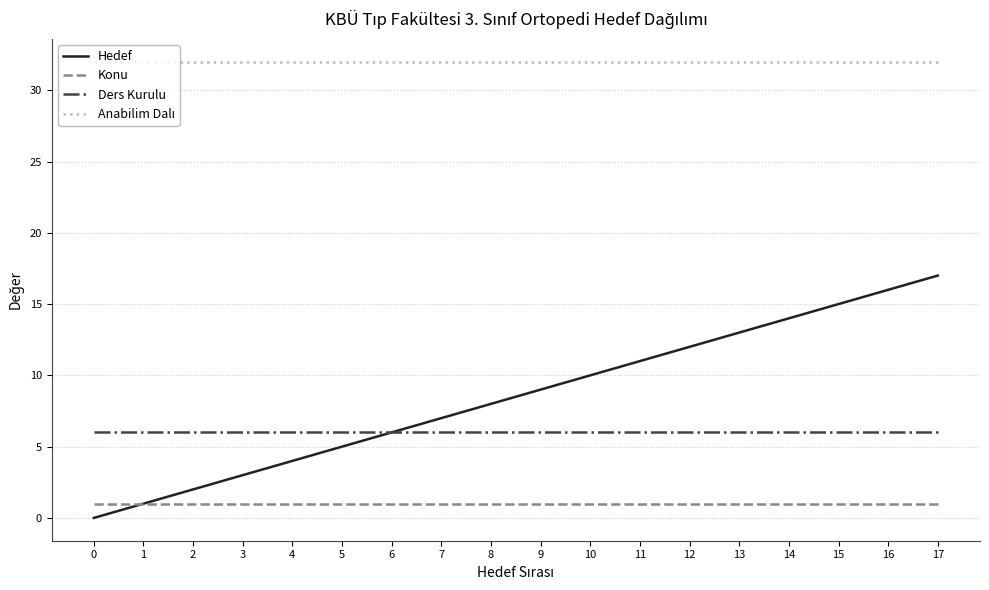

What is the greatest value displayed?

32